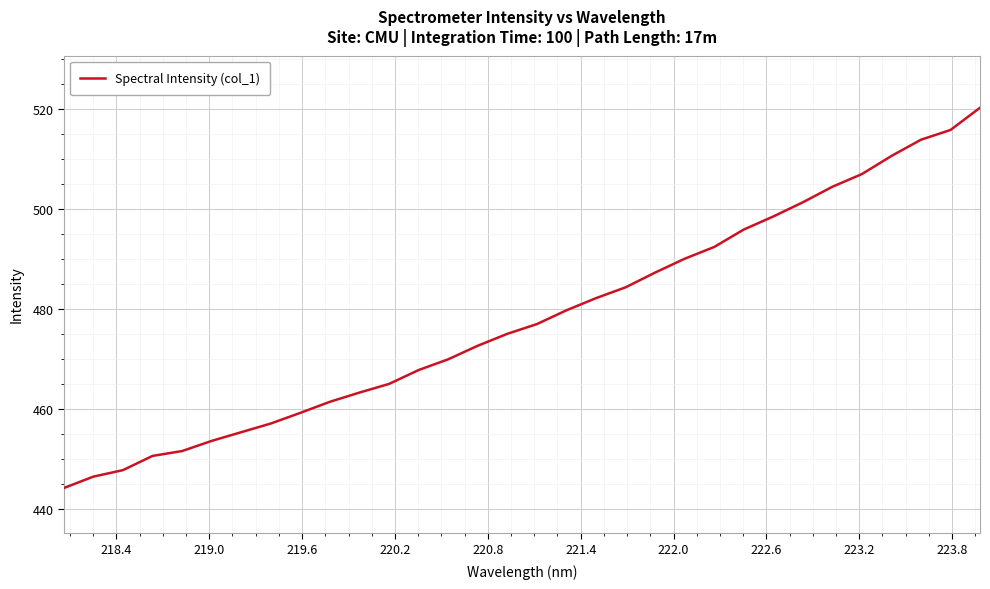

What is the smallest value displayed?

444.2